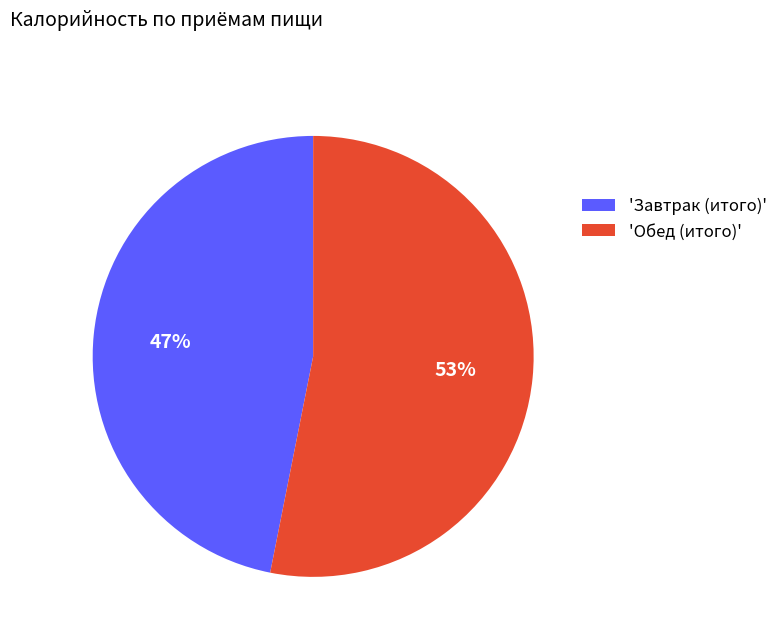

Which category has the smallest portion of the pie?

'Завтрак (итого)'